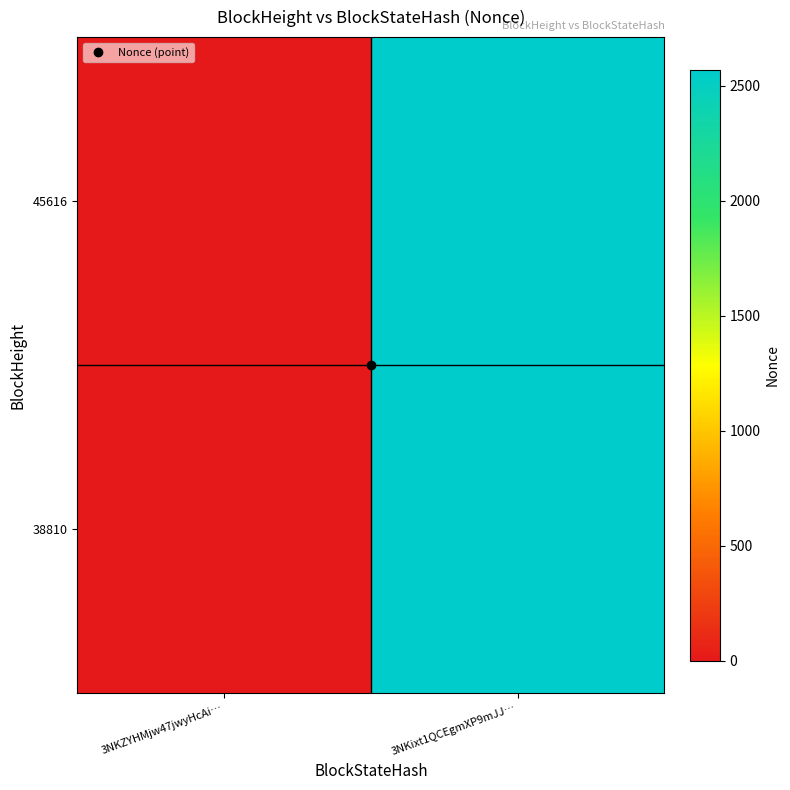

What is the maximum value shown in the chart?

2569